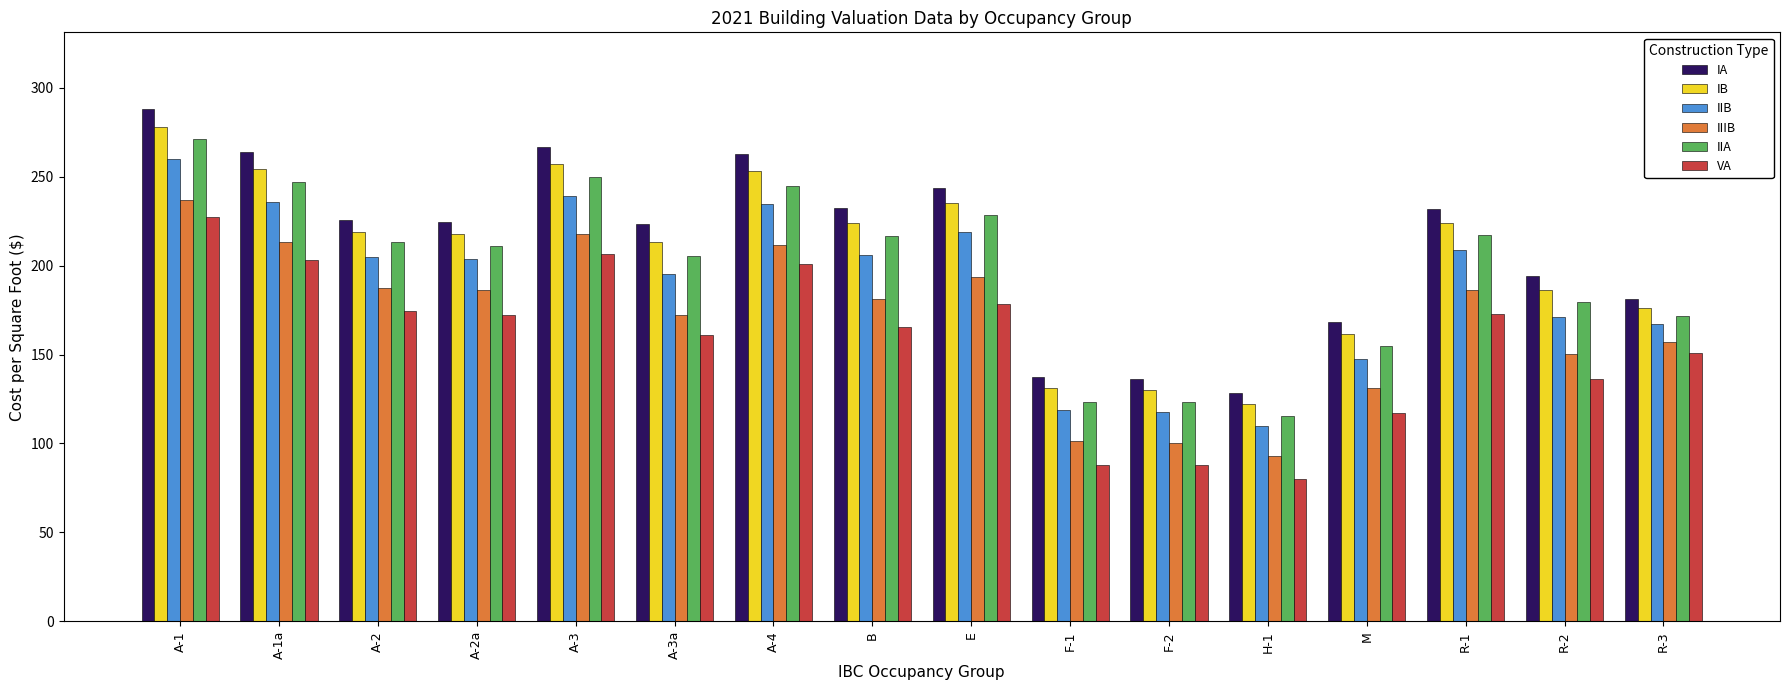

What are all the series names shown in the legend?

IA, IB, IIB, IIIB, IIA, VA